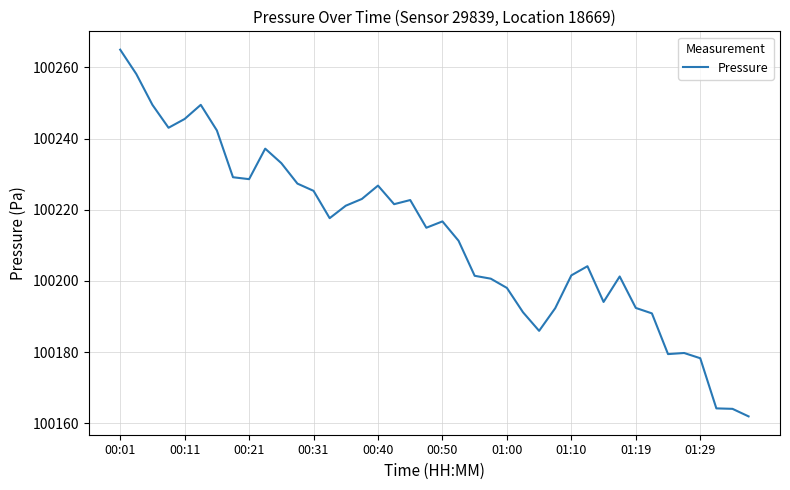

What is the difference between the maximum and minimum values?

103.0